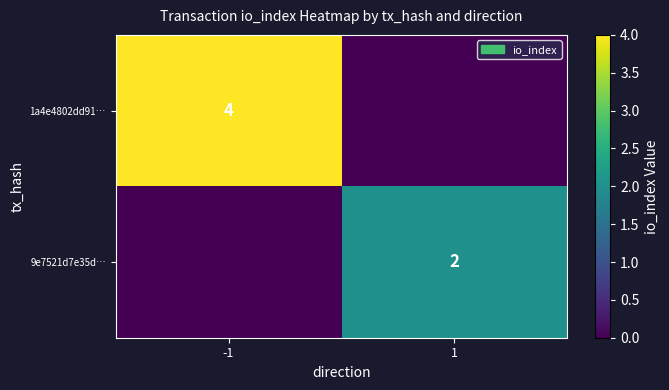

What is the spread (max minus min) of values at 1?

2